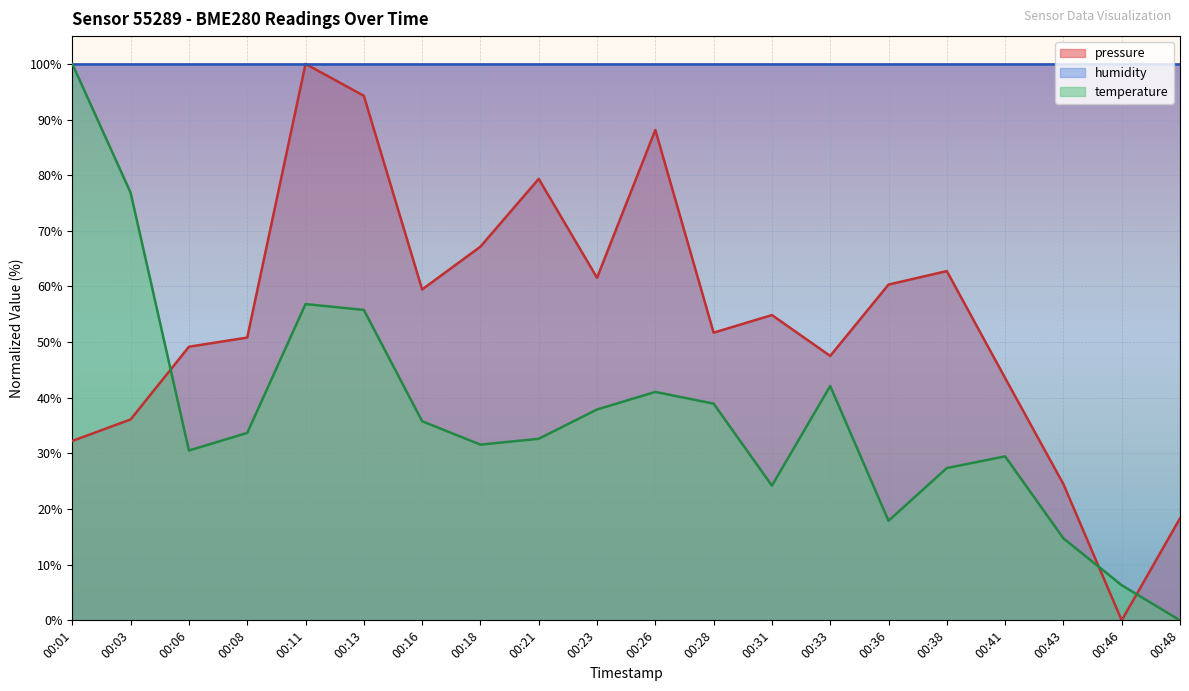

What is the difference between the maximum and minimum values in the pressure series?

100.0